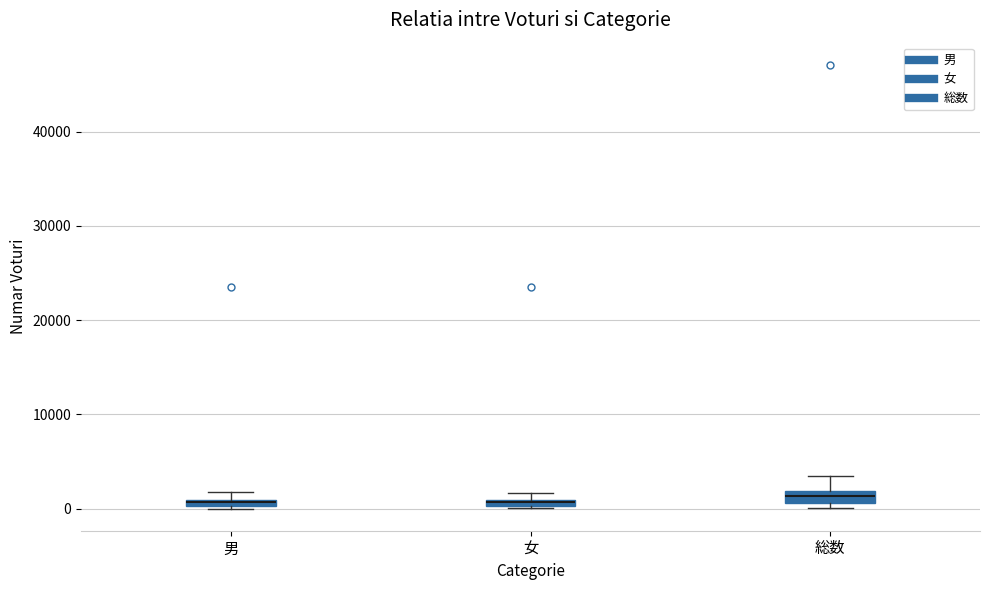

Where is the upper edge of the box for 男 on the y-axis? The values are not printed on the chart, so give them approximately, as read against the axis.

1000